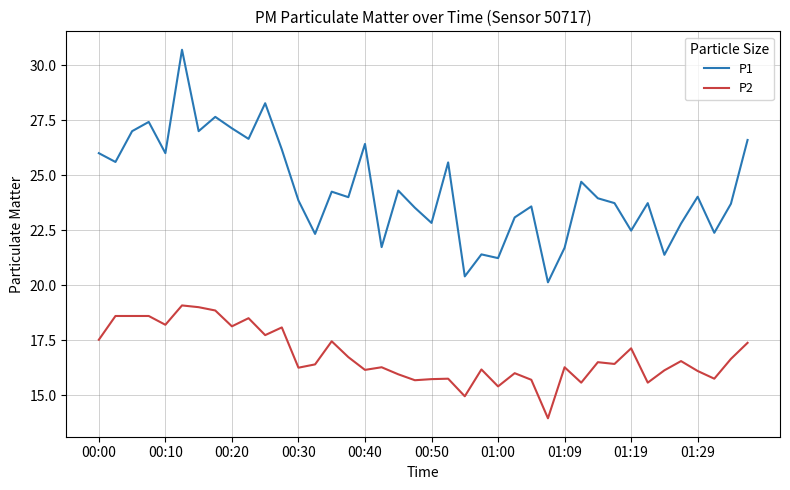

What is the difference between the maximum and minimum values in the P2 series?

5.1